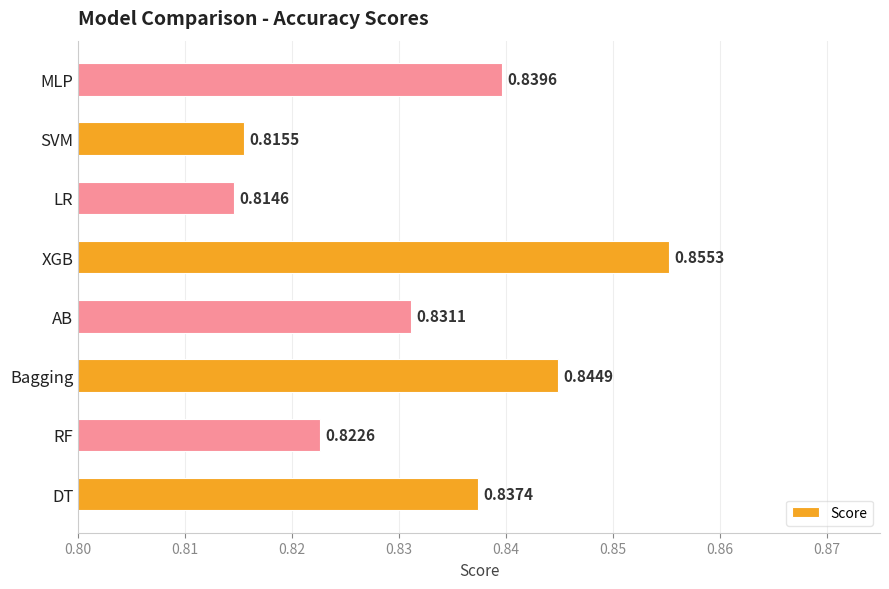

Count the number of categories in the chart.

8